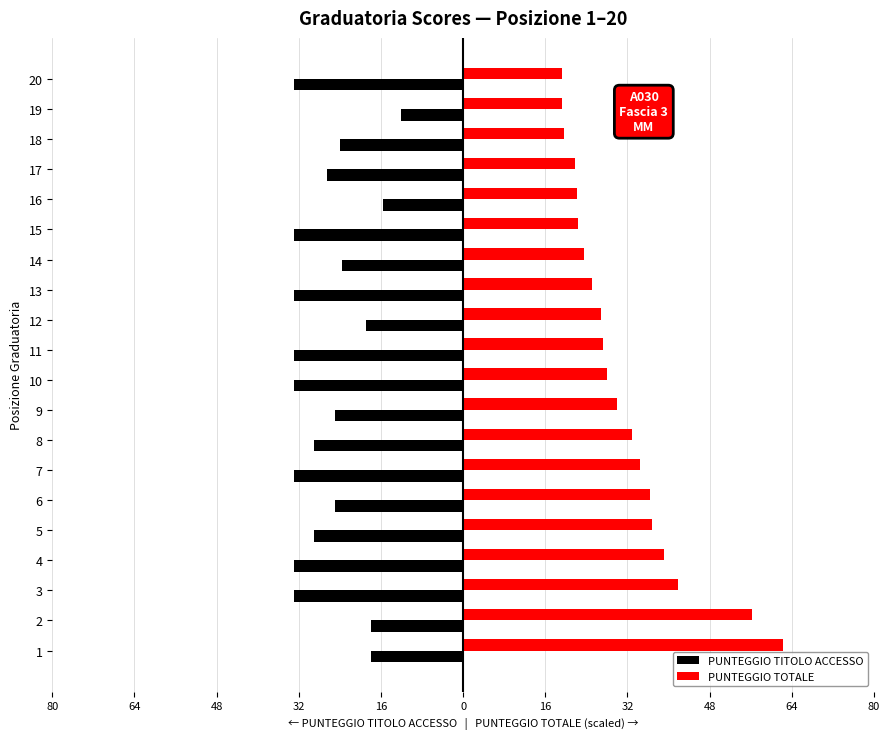

Reading left to right, what are all the values shown in this chart?

PUNTEGGIO TITOLO ACCESSO: -18.0	-18.0	-33.0	-33.0	-29.0	-25.0	-33.0	-29.0	-25.0	-33.0	-33.0	-19.0	-33.0	-23.5	-33.0	-15.5	-26.5	-24.0	-12.0	-33.0
PUNTEGGIO TOTALE: 62.3	56.2	41.8	39.2	36.8	36.4	34.5	32.9	29.9	28.0	27.3	26.8	25.2	23.6	22.4	22.2	21.7	19.6	19.2	19.2